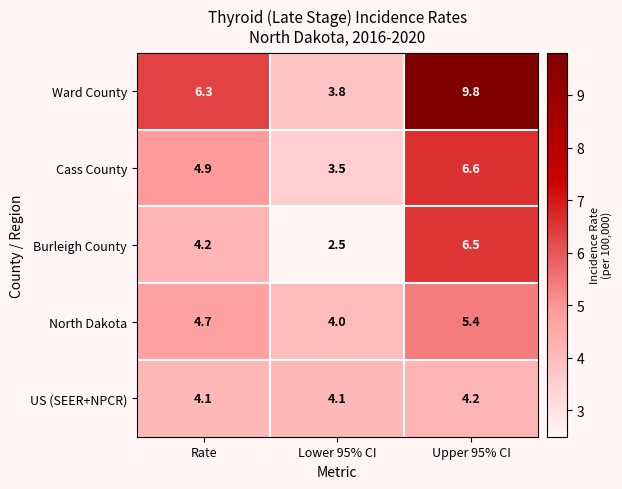

What is the minimum value shown in the chart?

2.5